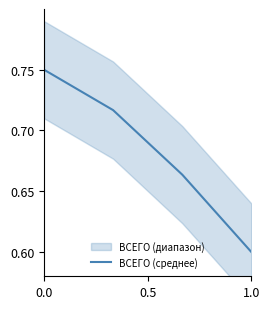

The ВСЕГО (среднее) series shows 0.6 at 1.0. True or false?

True